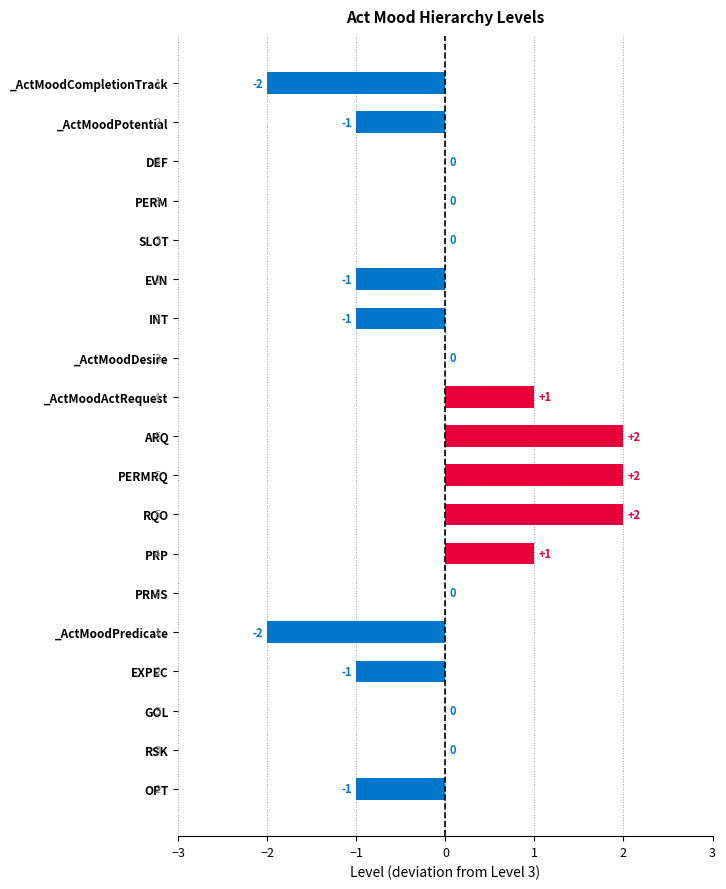

Between EXPEC and PERM, which is larger?

PERM